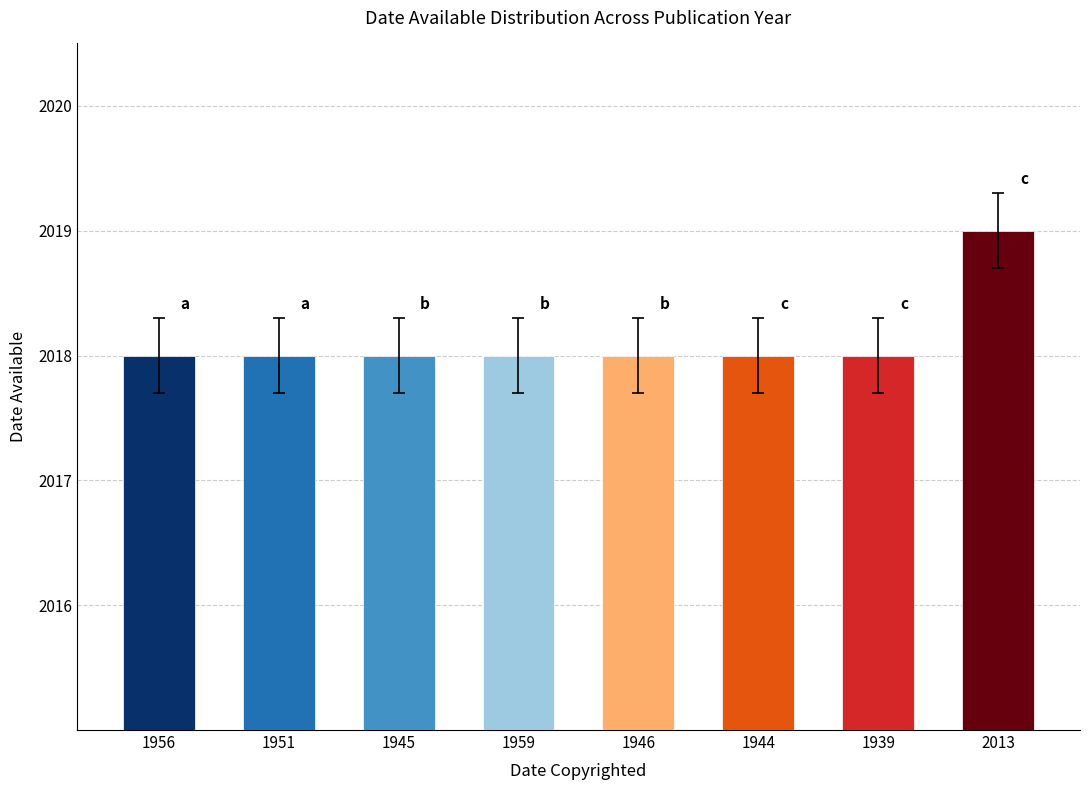

Count the values in the range 2018 to 2019.

8